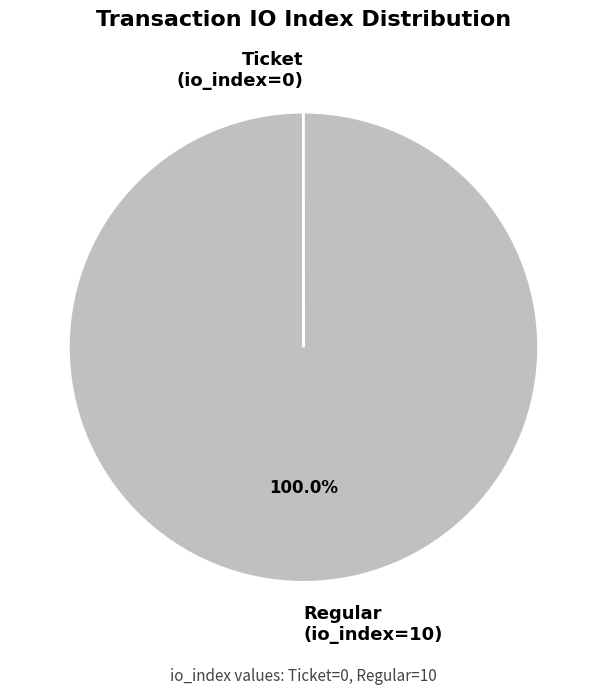

Which category has the biggest portion of the pie?

Regular (io_index=10)